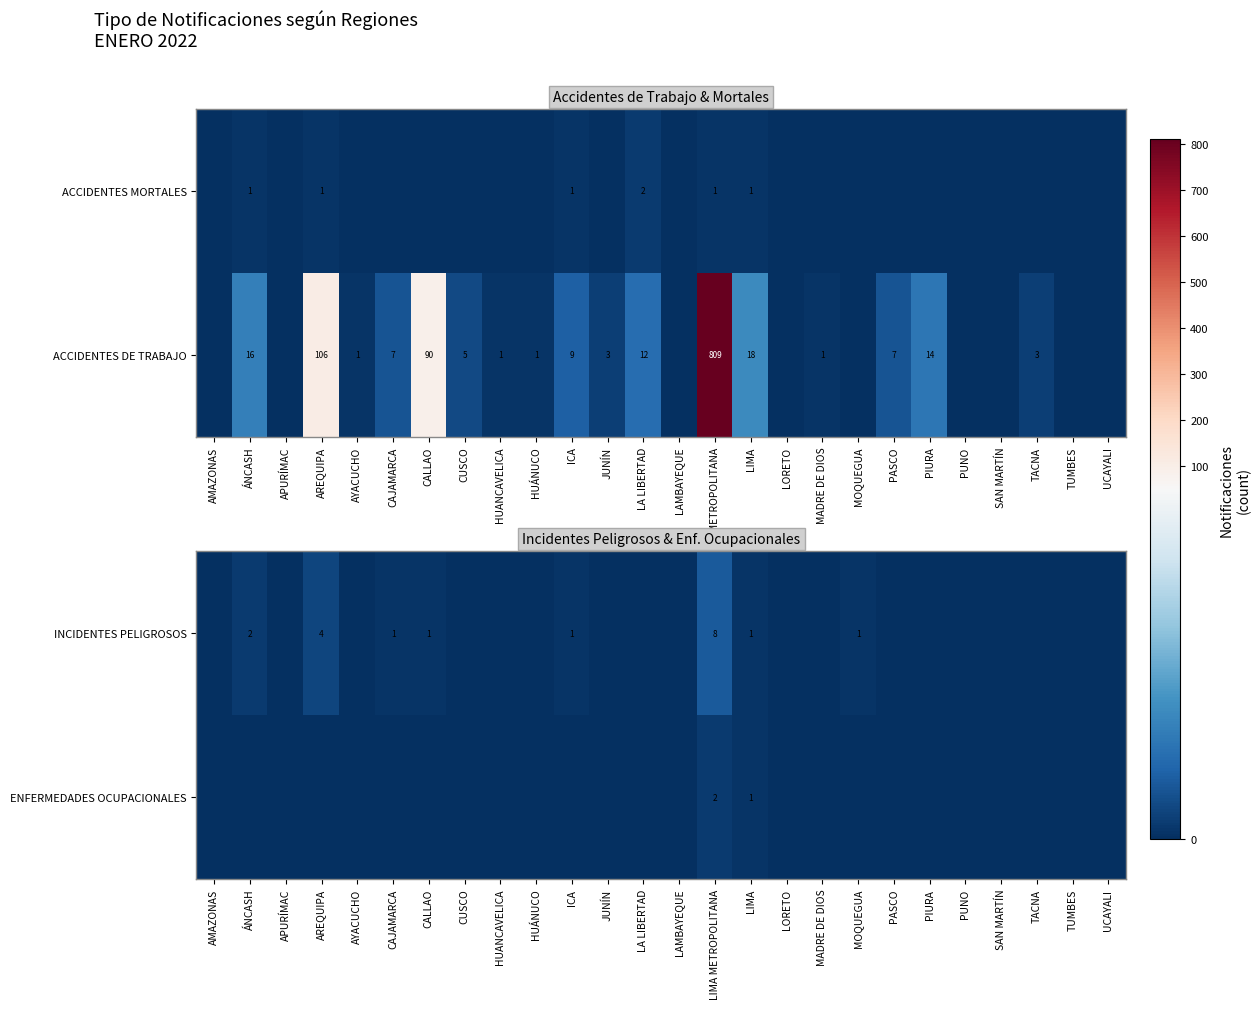

Is it true that ACCIDENTES DE TRABAJO equals 3 at TACNA?

True